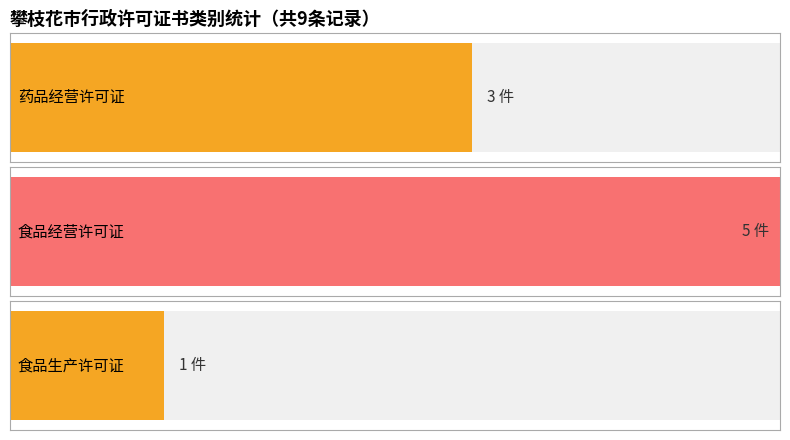

Reading left to right, transcribe all the data shown in this chart.

3	5	1